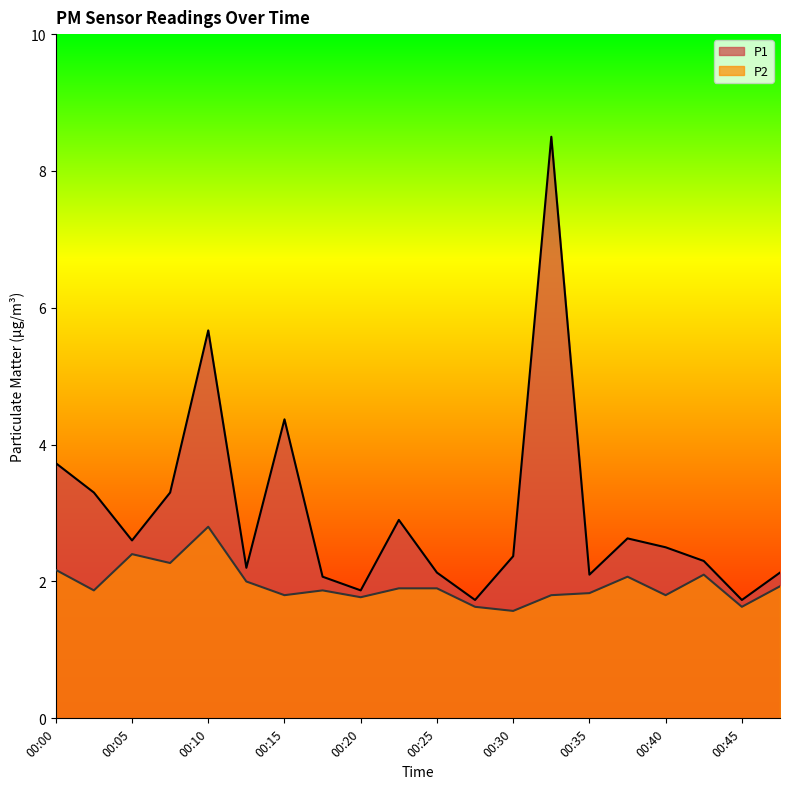

Where is the first local maximum for P2?

00:05